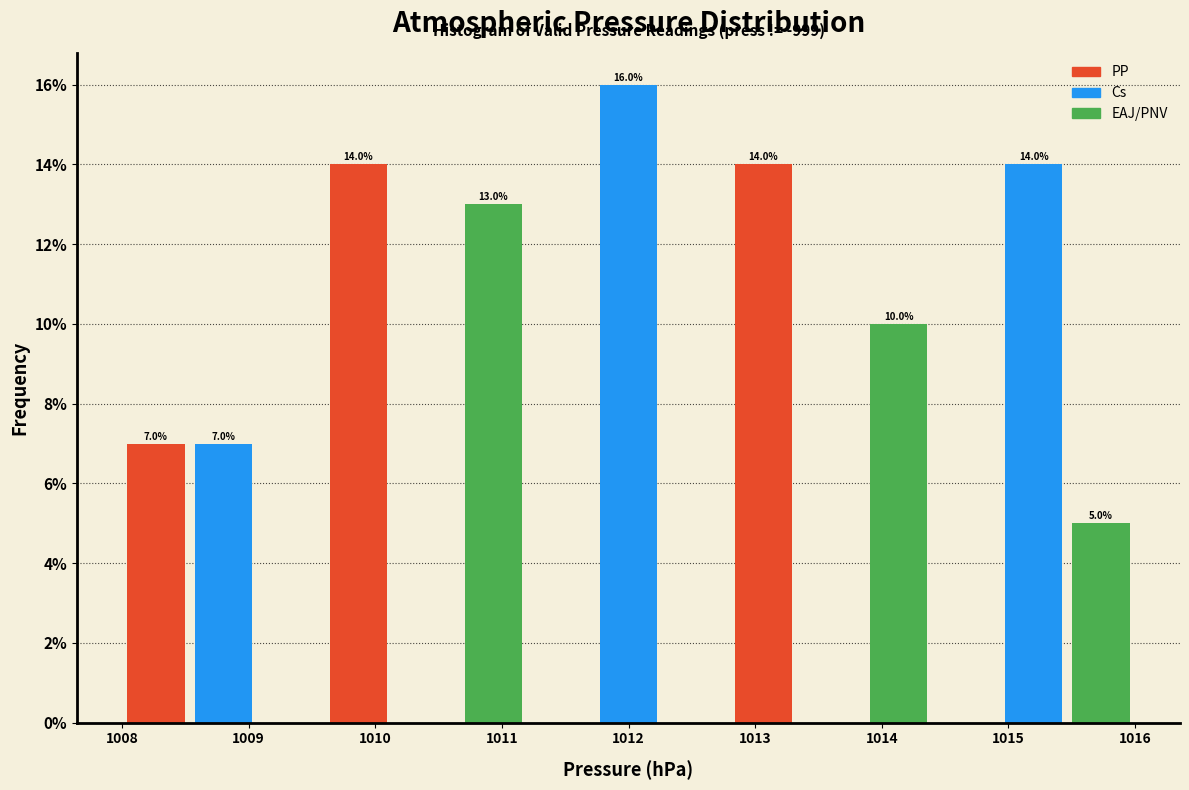

Which range on the x-axis has the tallest bar?

1011.7 to 1012.3